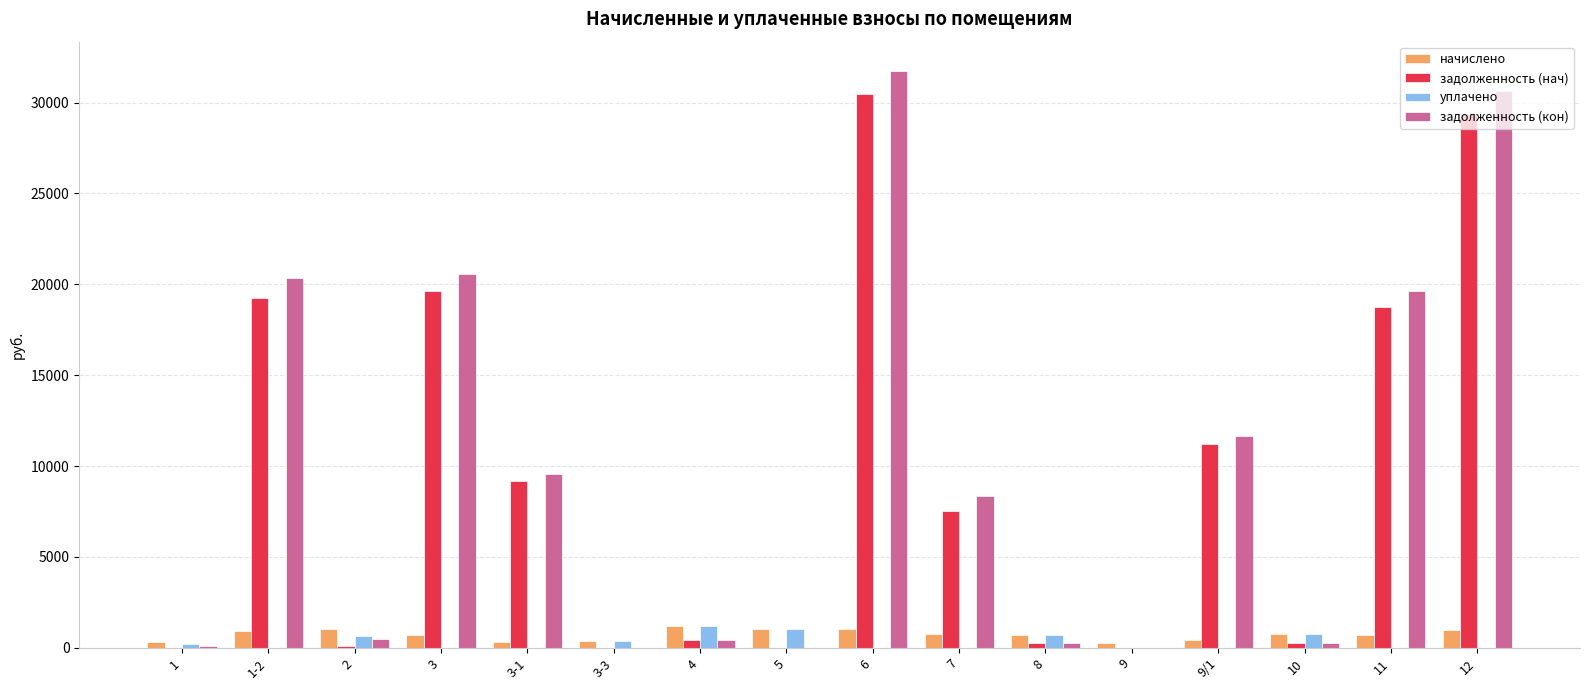

What is the sum of all начислено values?

11546.6